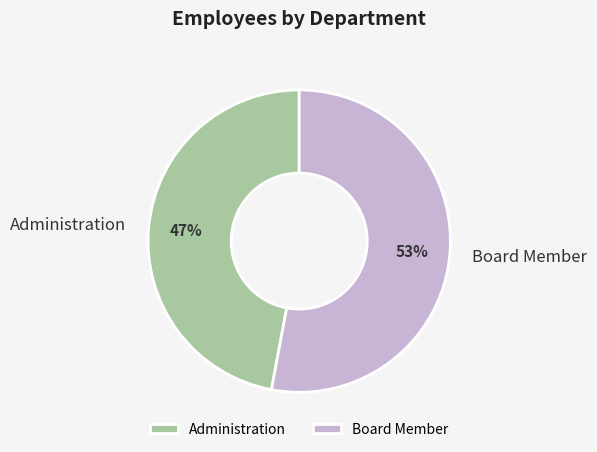

Which category accounts for the majority?

Board Member